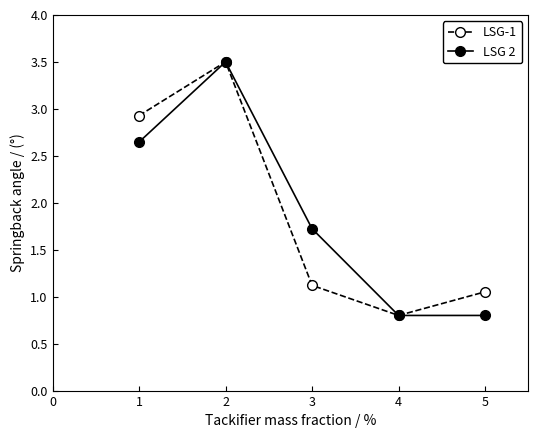

At which label does LSG-1 reach its minimum?

4